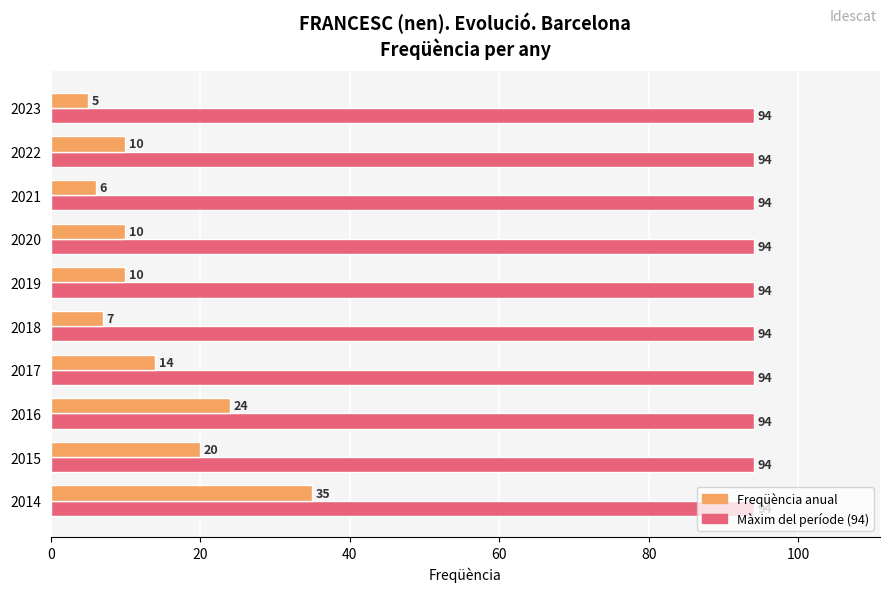

At which category is the sum across all series the highest?

2014